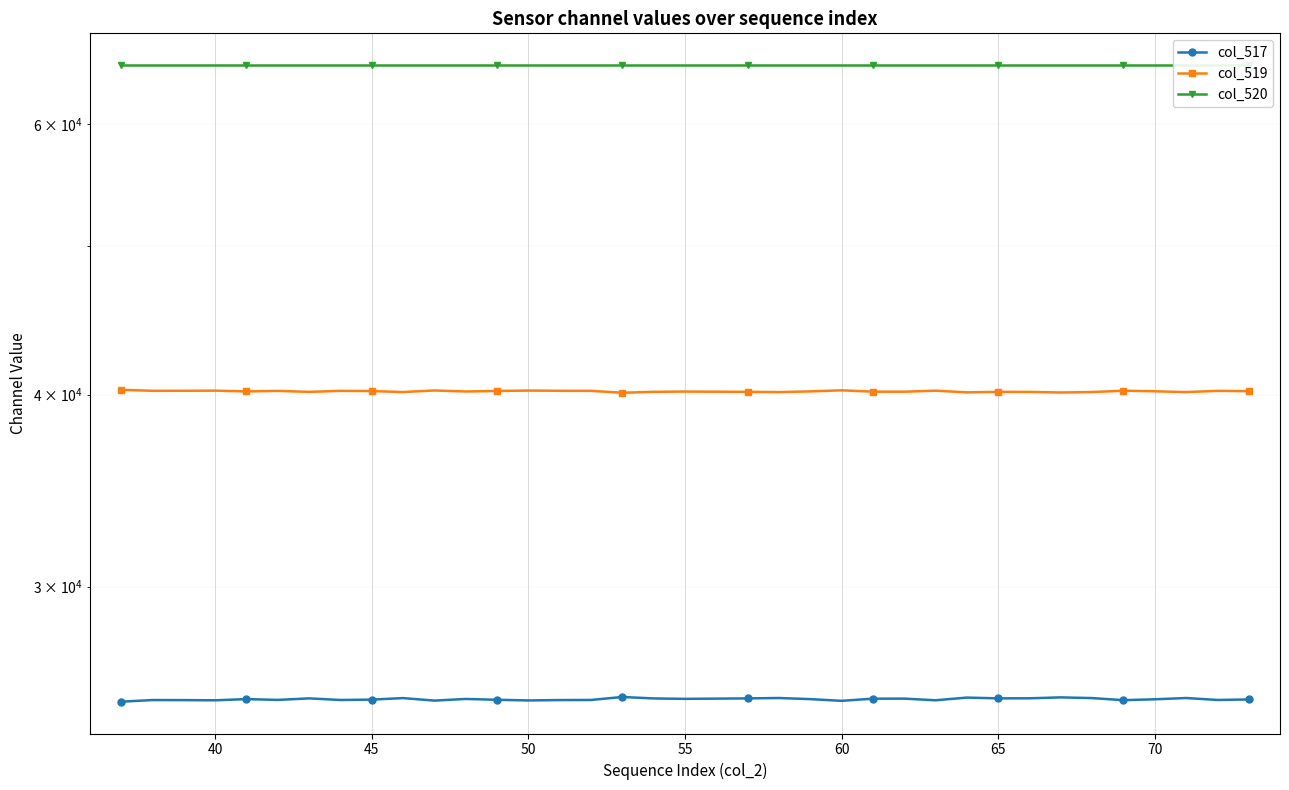

What is the value of the col_519 point at the 33rd from the left?

40232